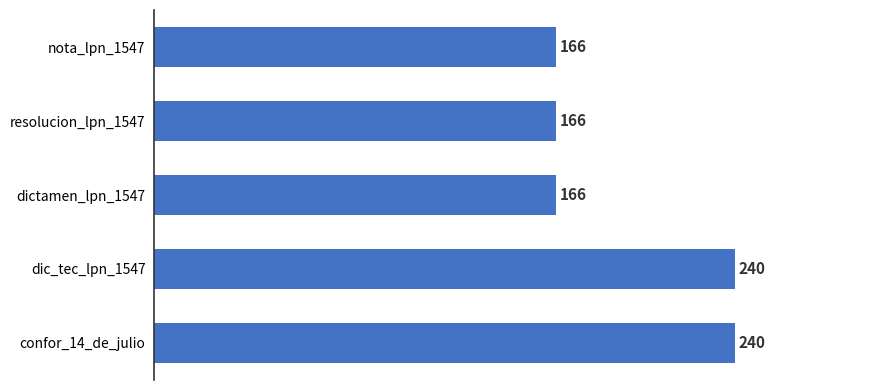

What is the greatest value displayed?

240